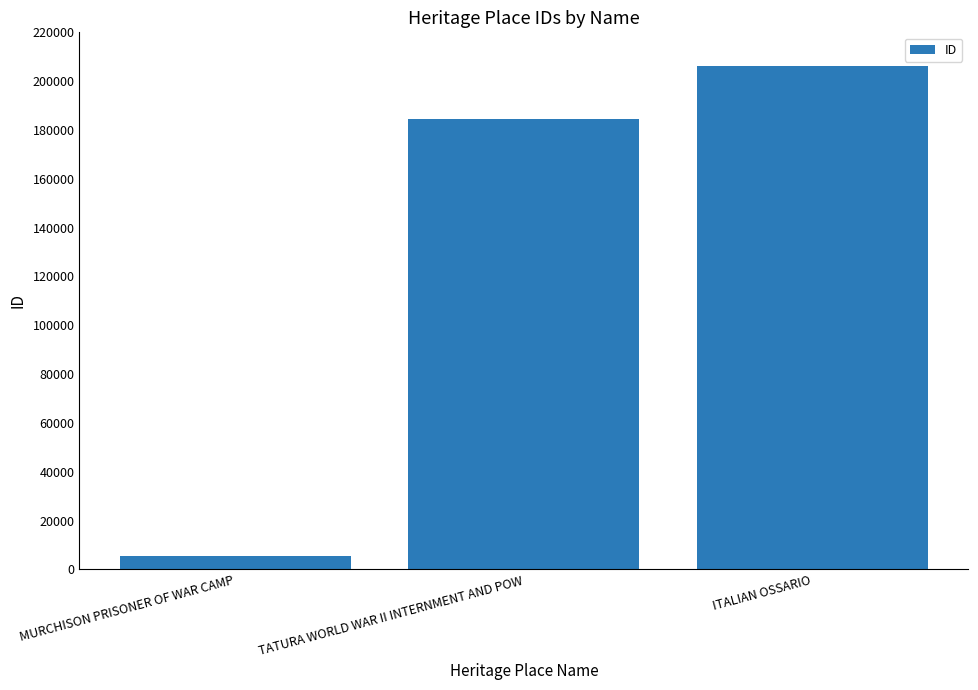

What is the difference between the maximum and minimum values?

200771